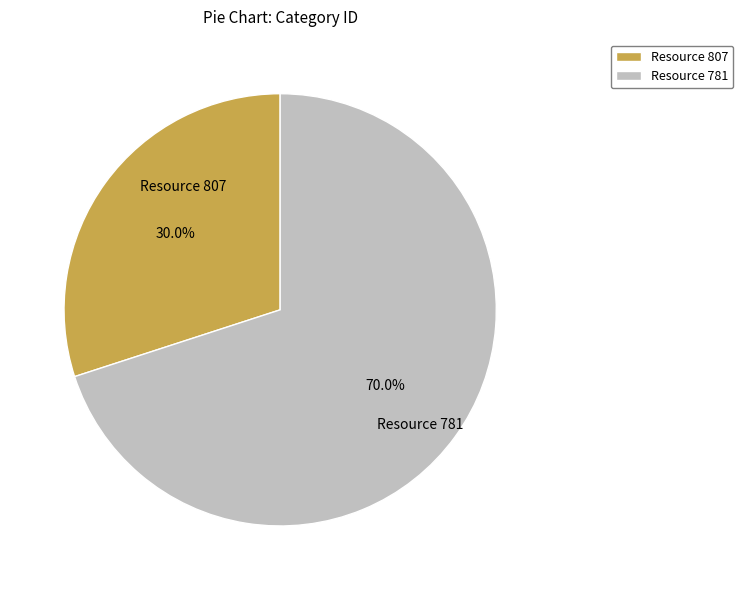

How much of the chart is everything except Resource 807?

70.0%